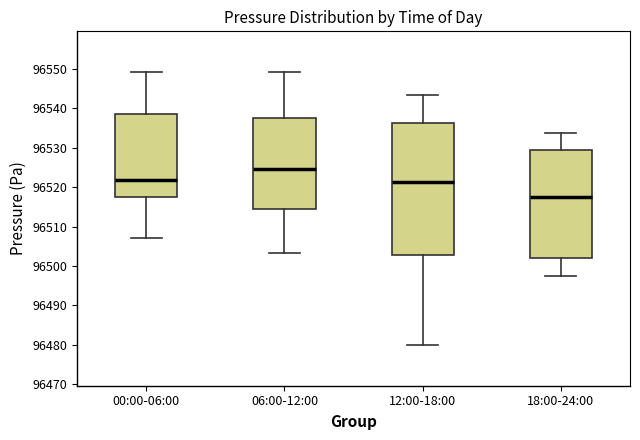

Which box has the lowest median line?

18:00-24:00